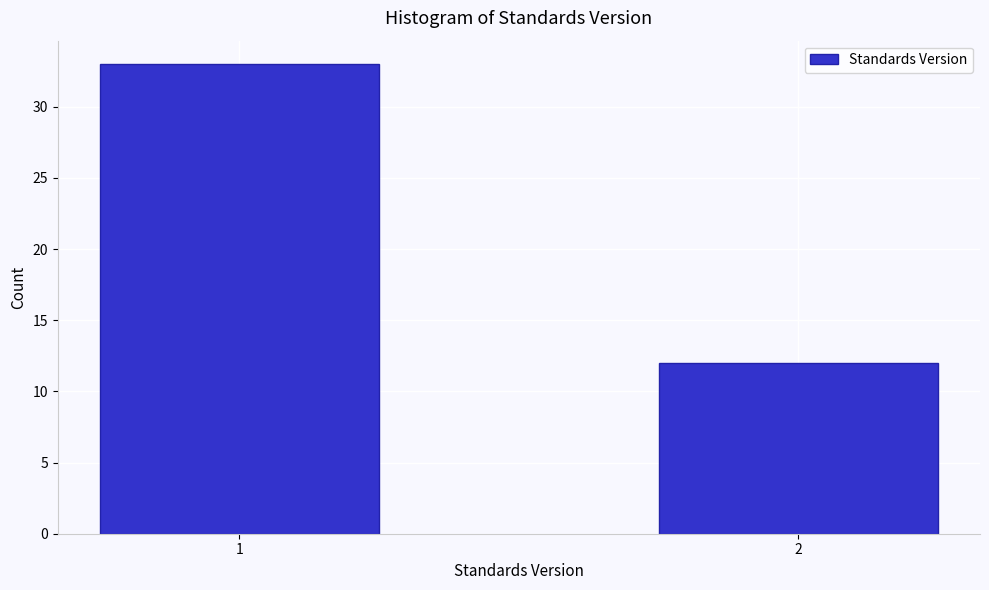

Reading left to right, what are all the values shown in this chart?

33	12